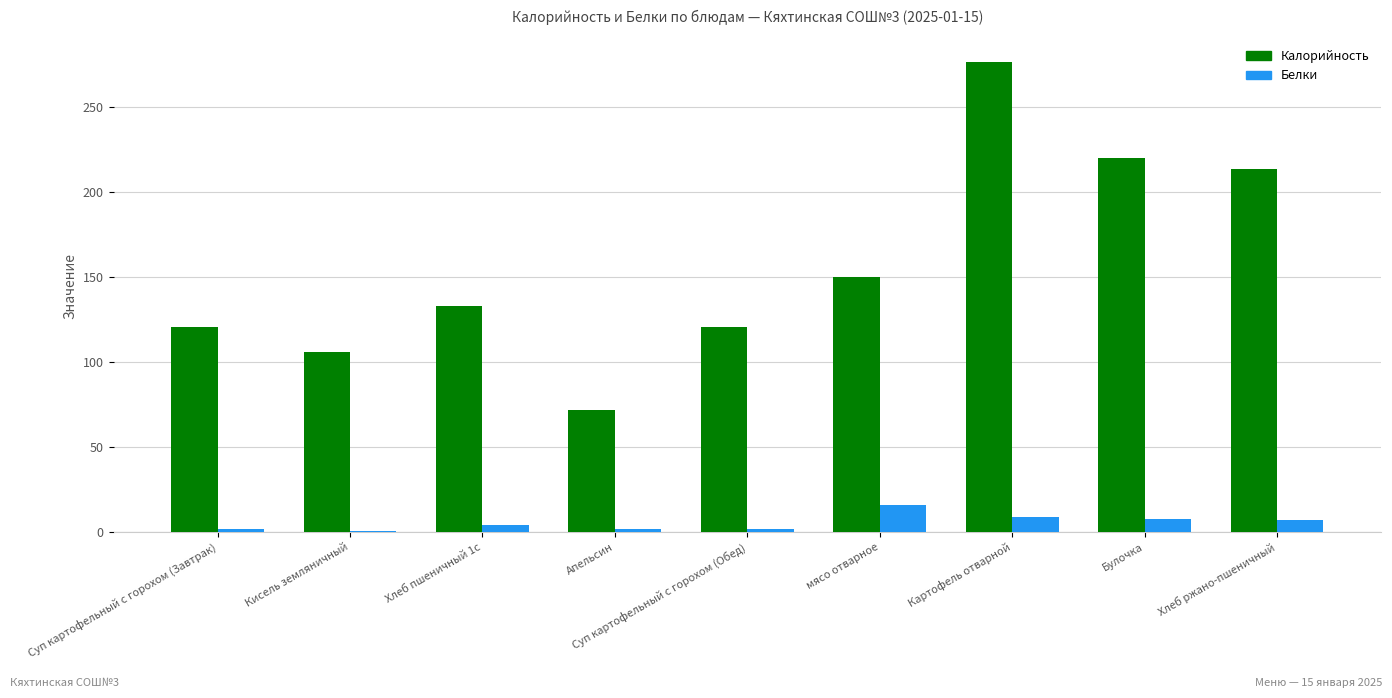

What is the approximate value of Калорийность at Булочка?

220.0